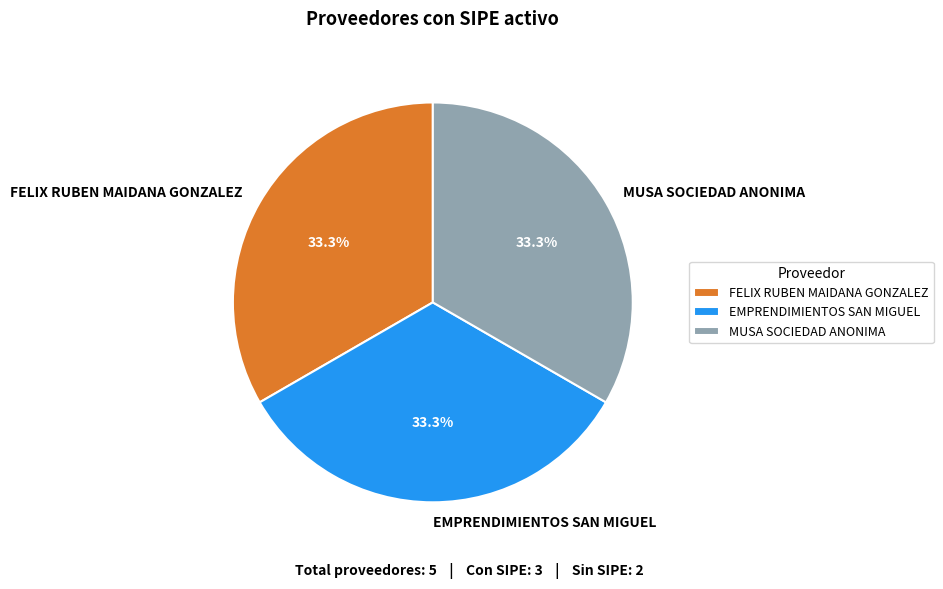

Is there a majority slice in this chart?

No